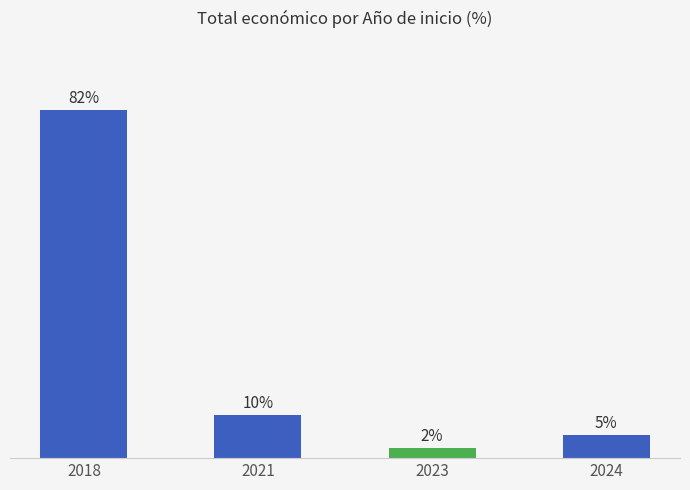

What is the maximum value shown in the chart?

82.0